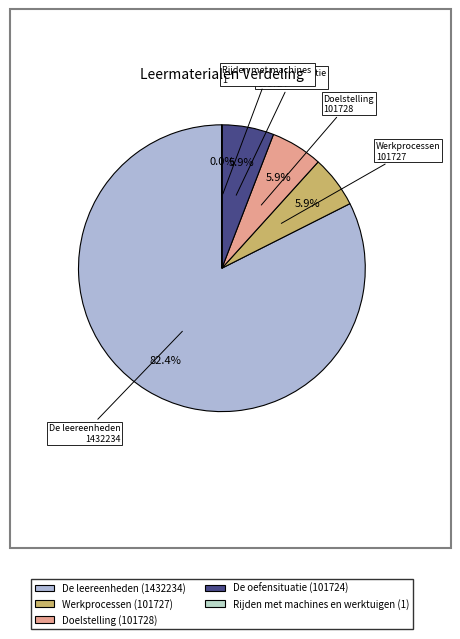

Approximately how many times larger is the value at De leereenheden compared to Rijden met machines en werktuigen?

1432234.0